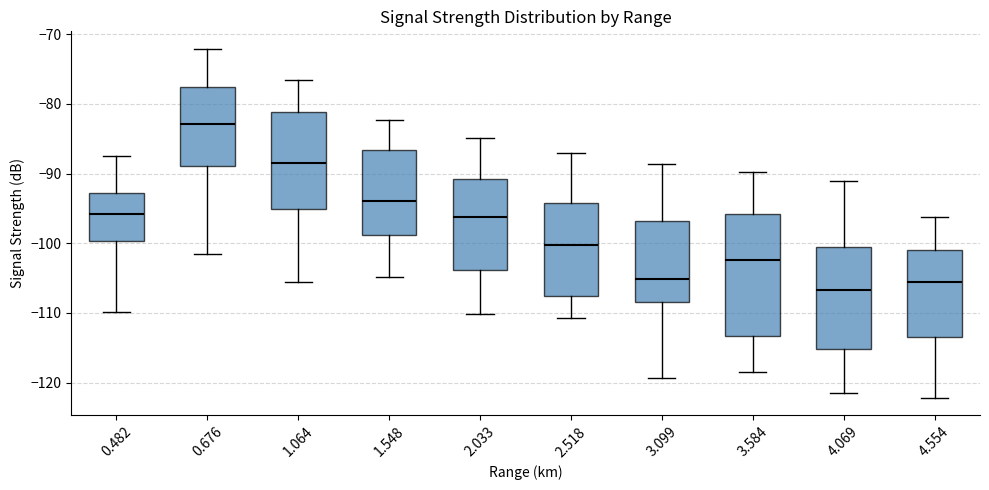

Which box has the lowest median line?

4.069